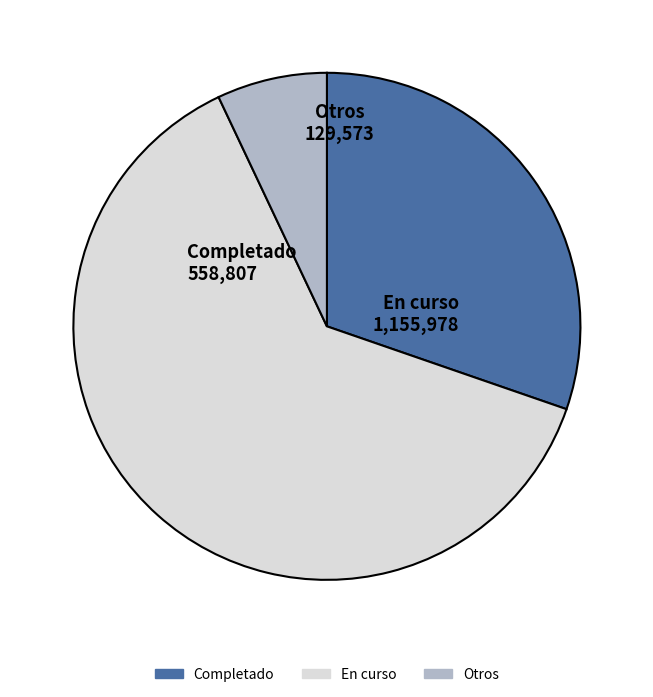

What is the ratio of the value at Completado to the value at Otros?

4.3